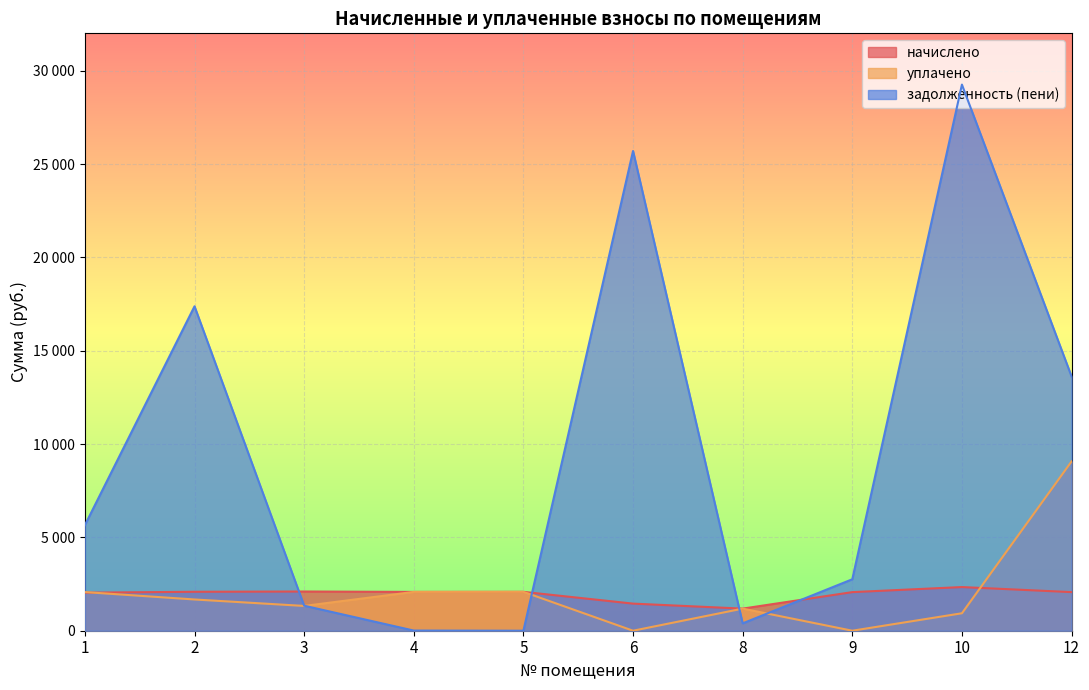

Where is начислено nearest to the value 1761?

1